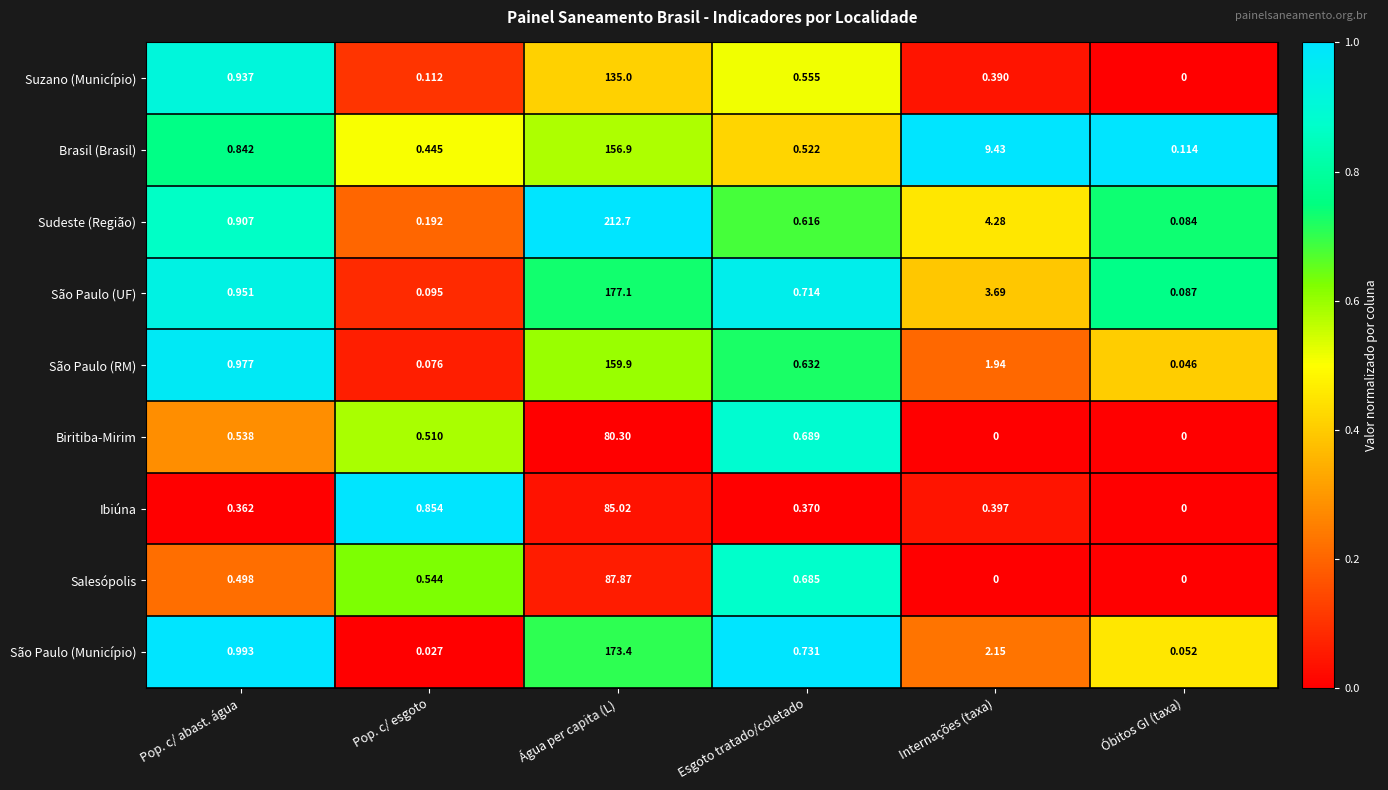

Rank the categories by Ibiúna value from lowest to highest.

Óbitos GI (taxa), Pop. c/ abast. água, Esgoto tratado/coletado, Internações (taxa), Pop. c/ esgoto, Água per capita (L)